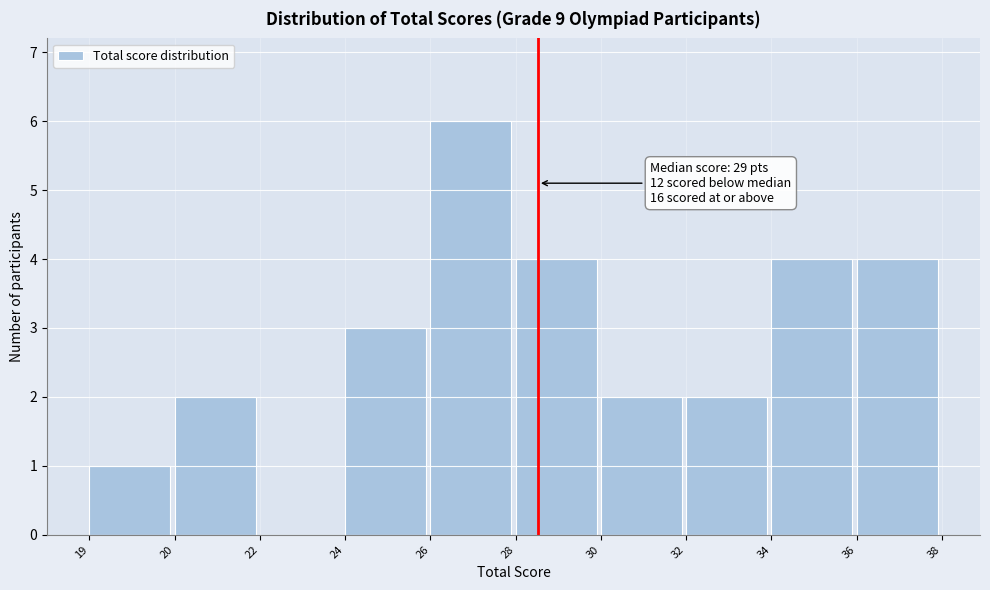

Reading left to right, list all the values displayed in this chart.

19=1	20=2	22=0	24=3	26=6	28=4	30=2	32=2	34=4	36=4